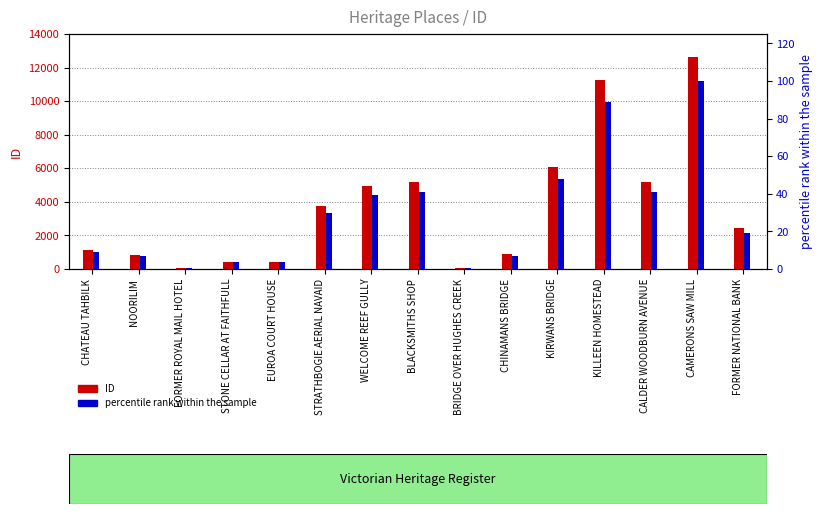

Where does the percentile rank within the sample series first go above 19?

STRATHBOGIE AERIAL NAVAID